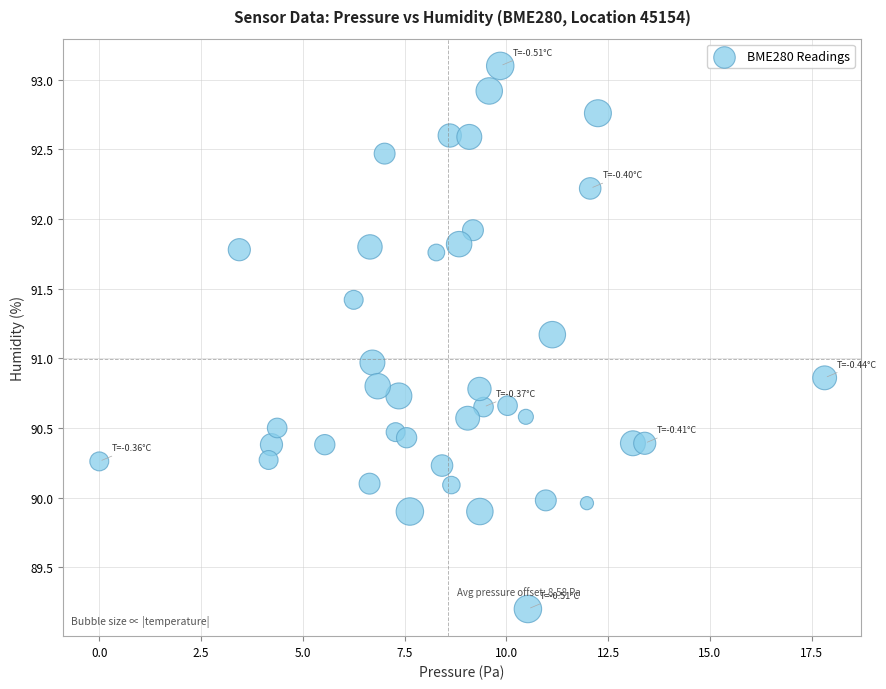

What is the range of Y values (max minus min)?

3.9